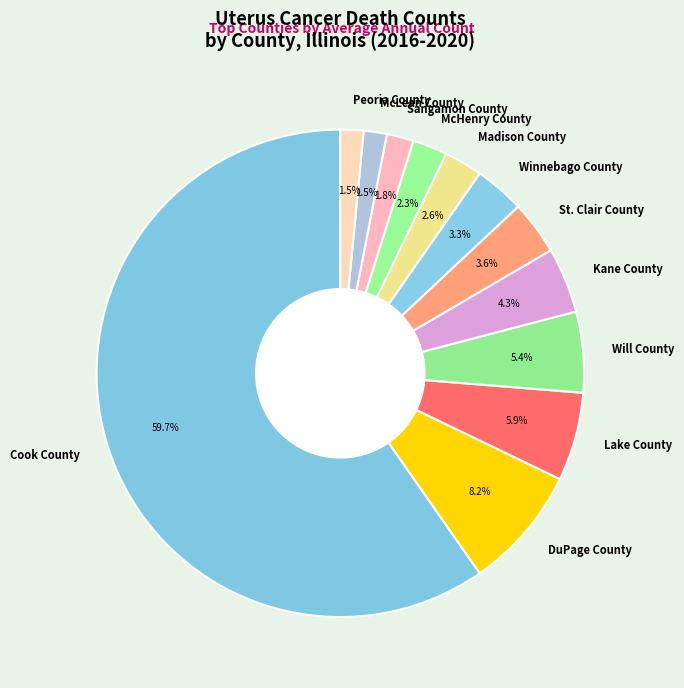

Combined, do Peoria County and McHenry County account for over 50%?

No